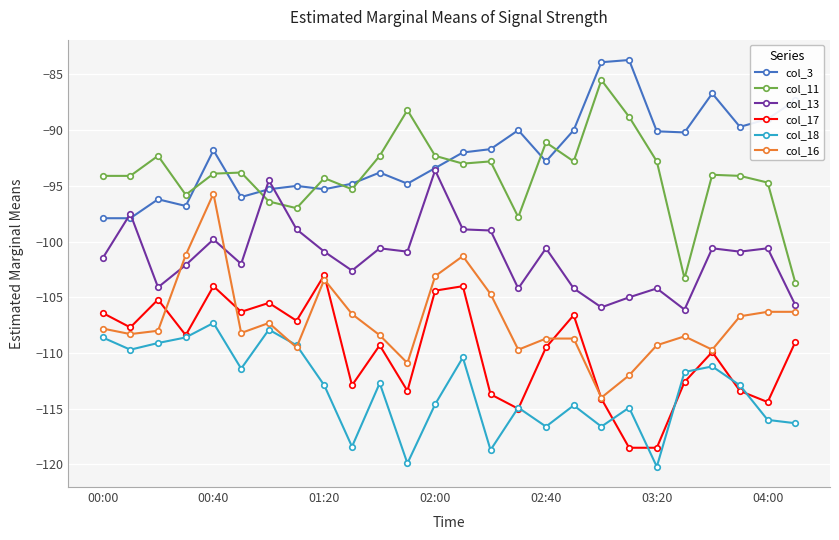

What is the maximum value for col_13?

-93.6